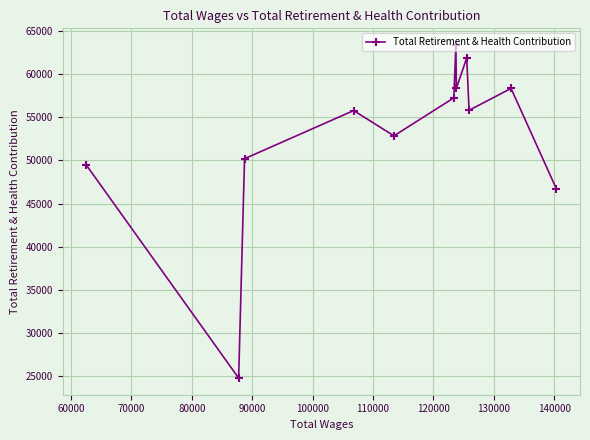

What is the greatest value displayed?

63404